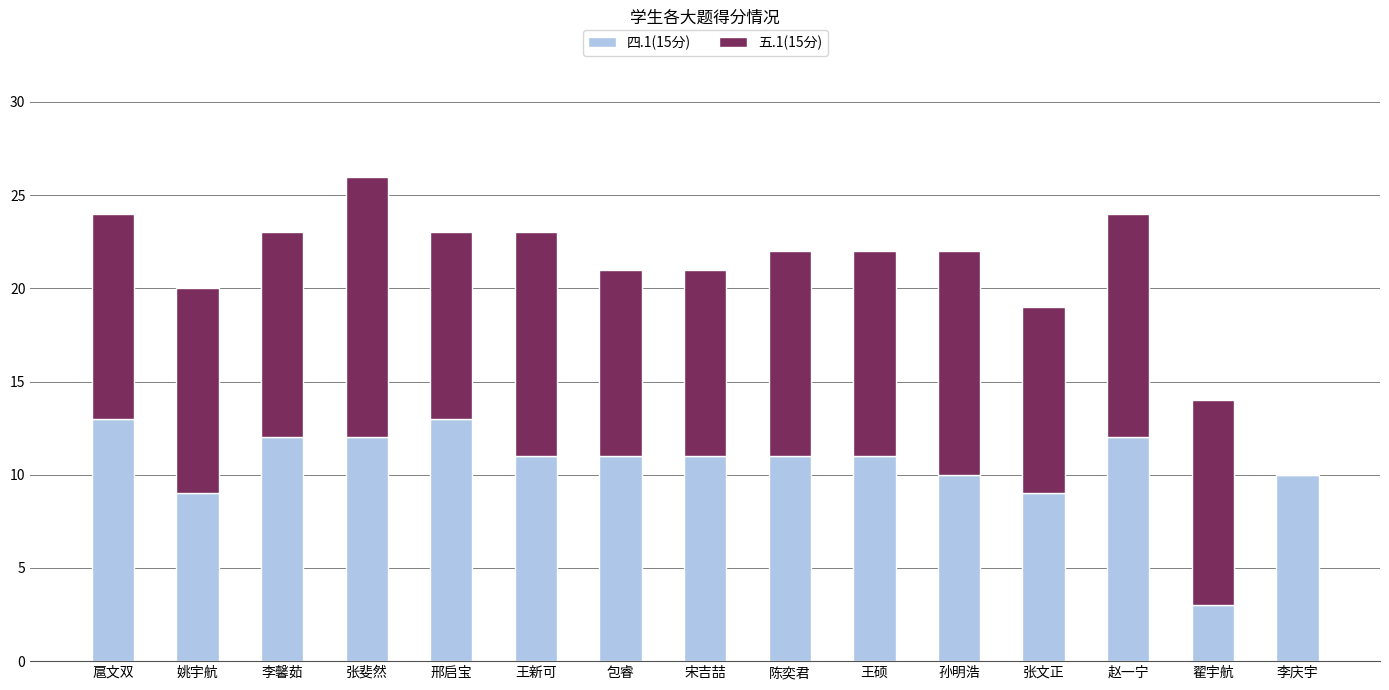

What is the highest value of the 四.1(15分) series?

13